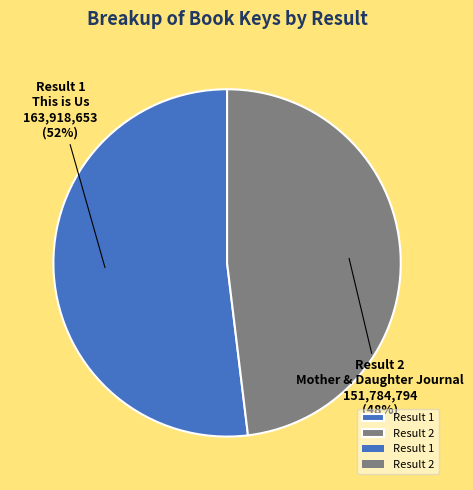

To the nearest percent, what portion does Result 1 represent?

52%